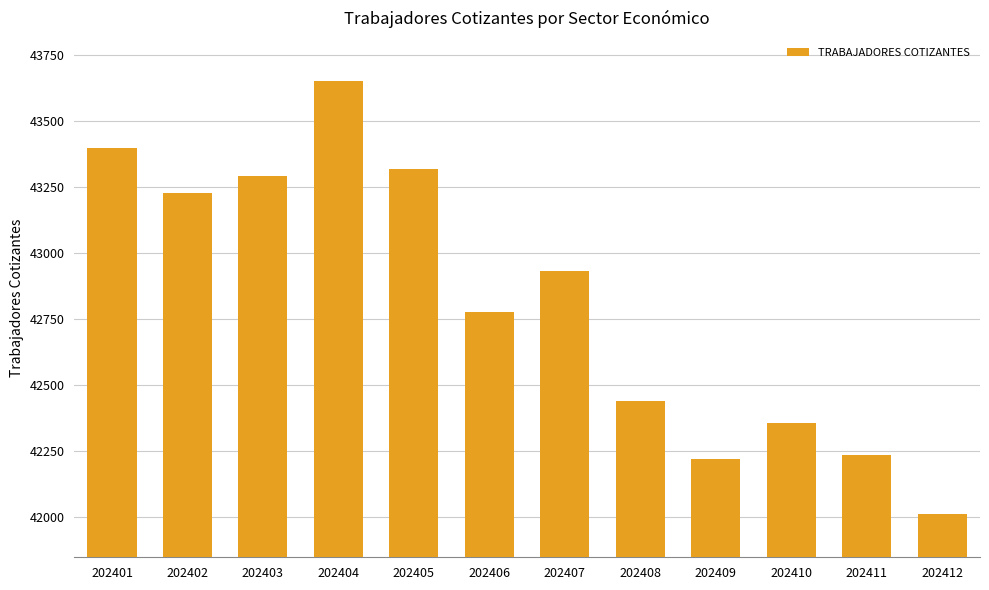

Reading right to left, transcribe all the data shown in this chart.

42012	42235	42356	42219	42440	42931	42776	43317	43649	43289	43227	43395